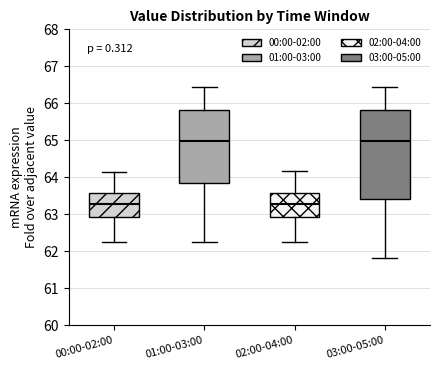

Which box is the tallest, from its lower edge to its upper edge?

03:00-05:00